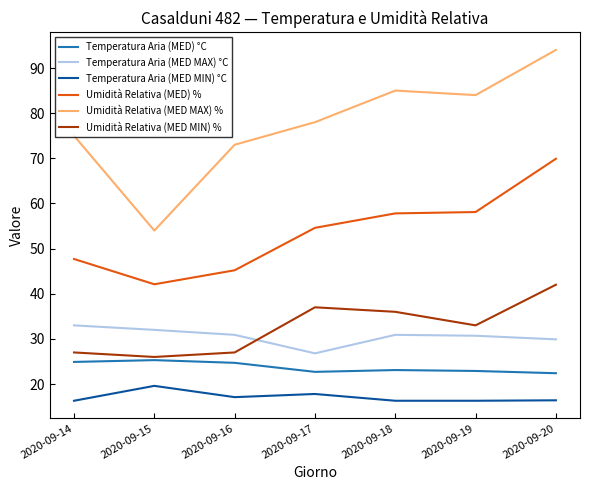

Which series has the largest total across all categories?

Umidità Relativa (MED MAX) %